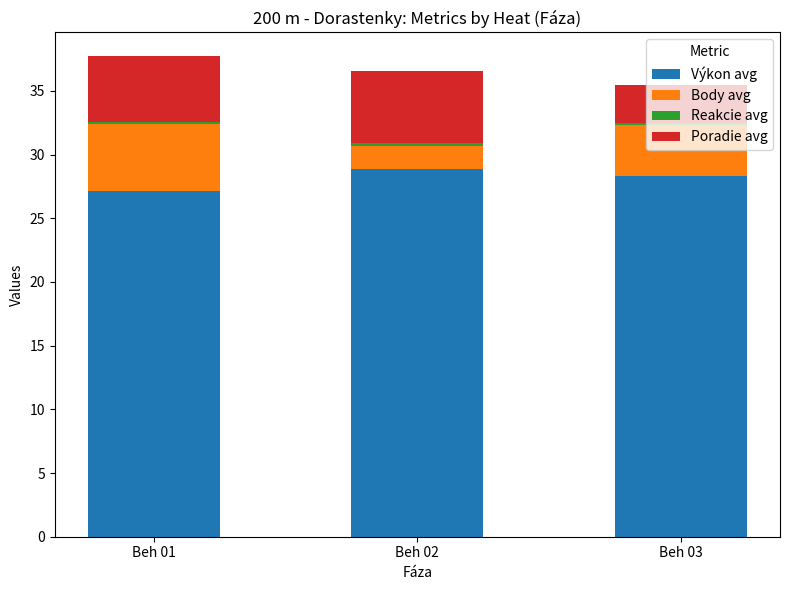

The Výkon avg series shows 14.5 at Beh 03. True or false?

False